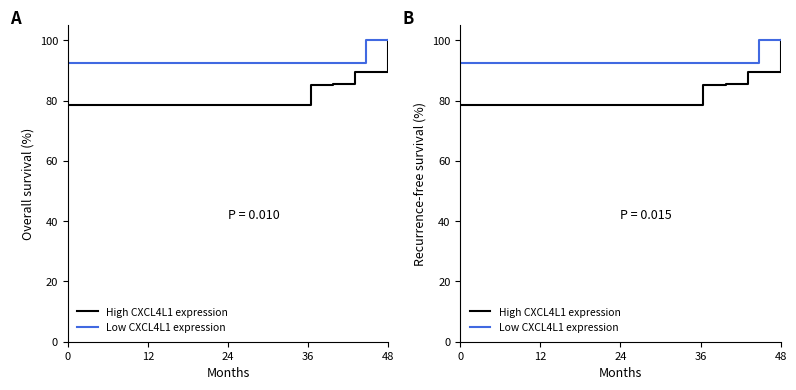

True or false: High CXCL4L1 expression and Low CXCL4L1 expression intersect in this chart.

False